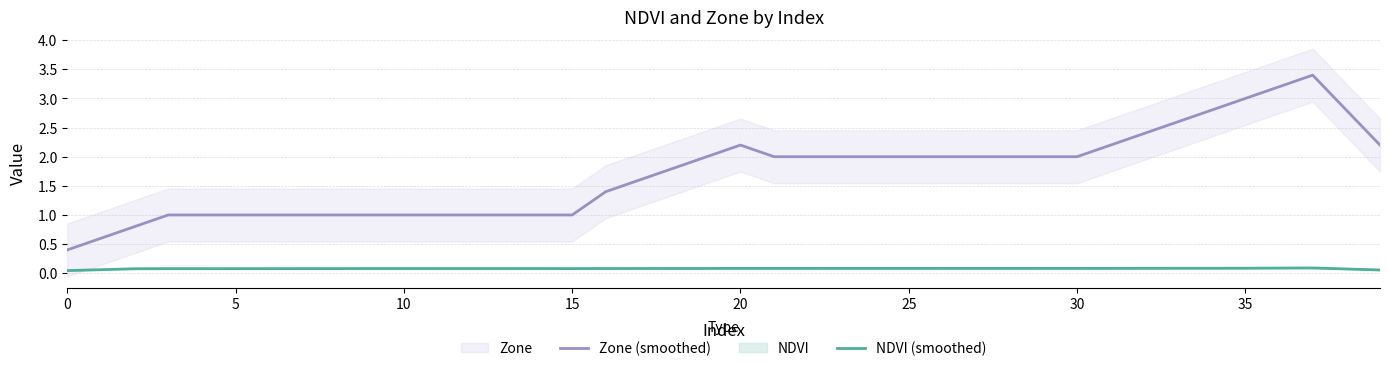

Which series has the widest spread of values?

Zone (smoothed)